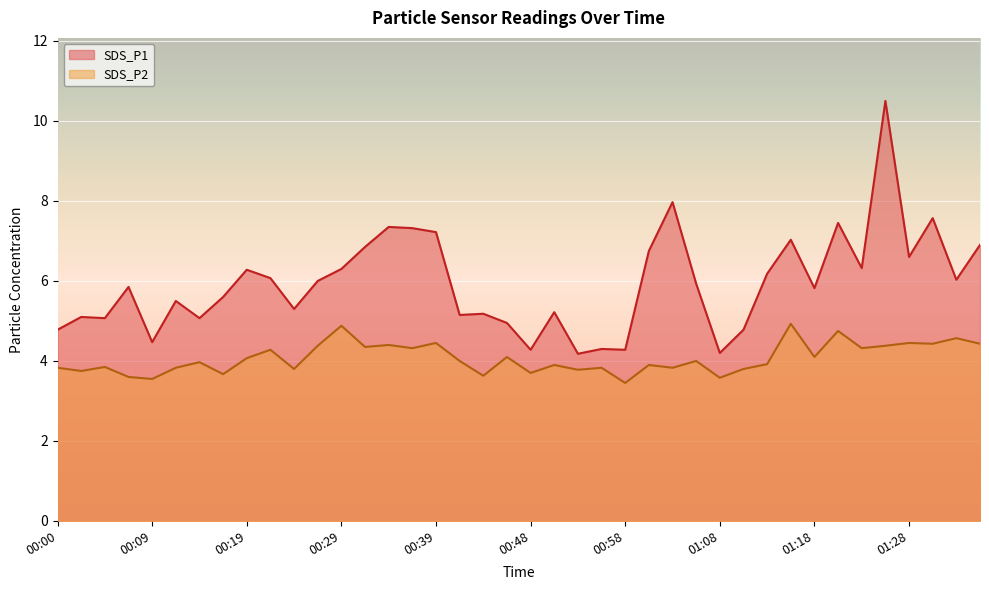

At which category is the sum across all series the highest?

01:25